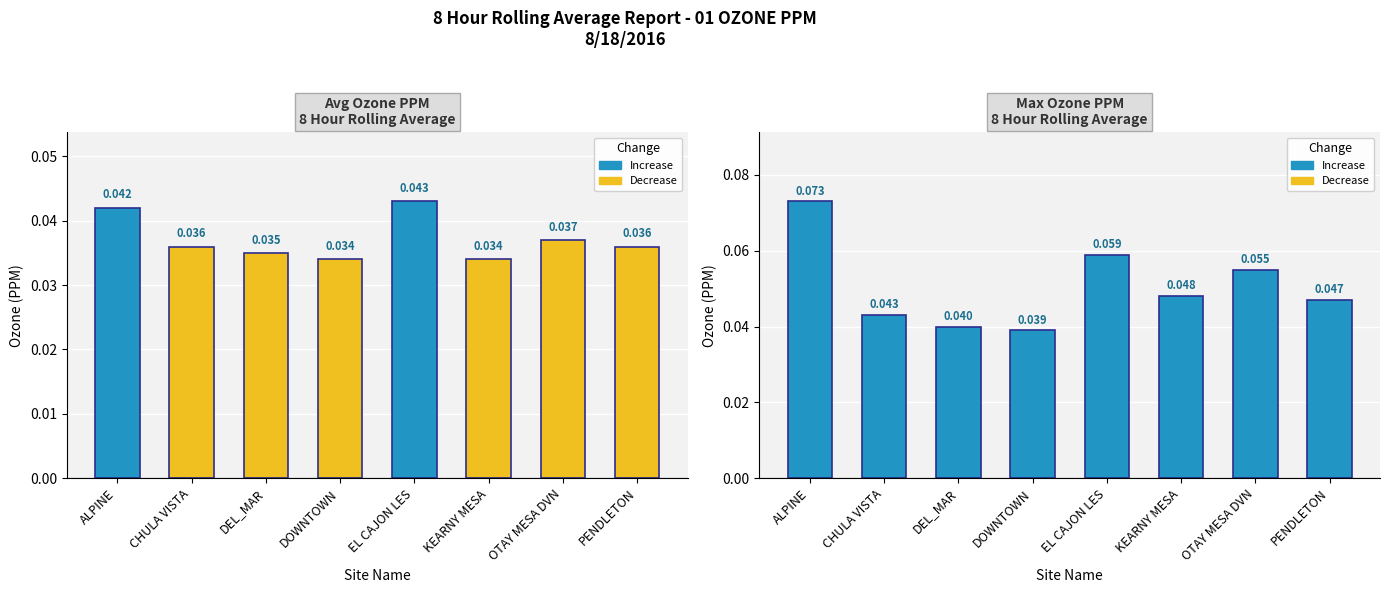

The Max series shows 0.0 at DEL_MAR. True or false?

False